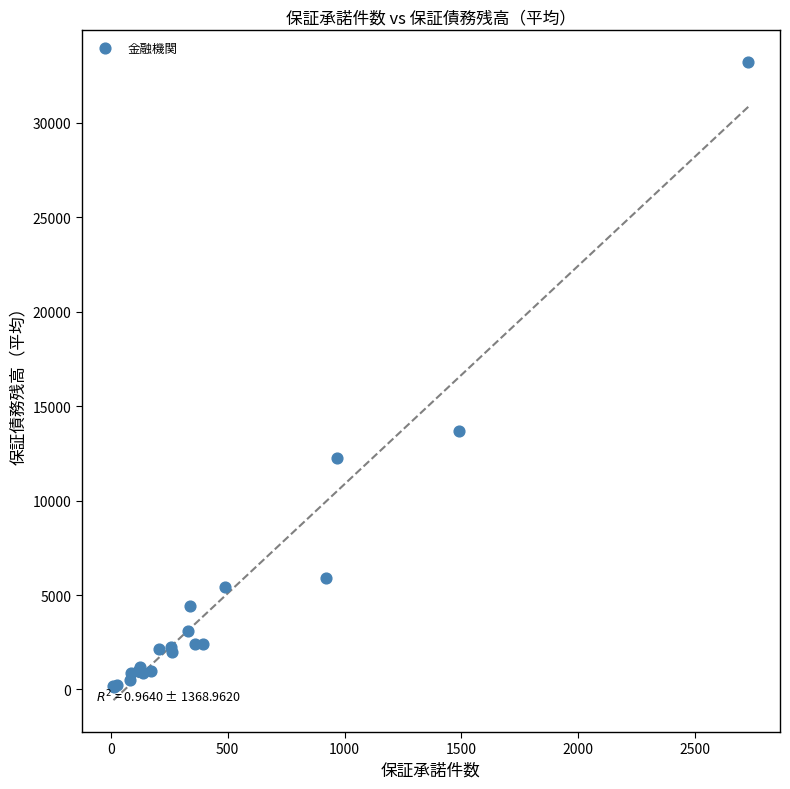

What Y value in the scatter plot is closest to 16672?

13698.0